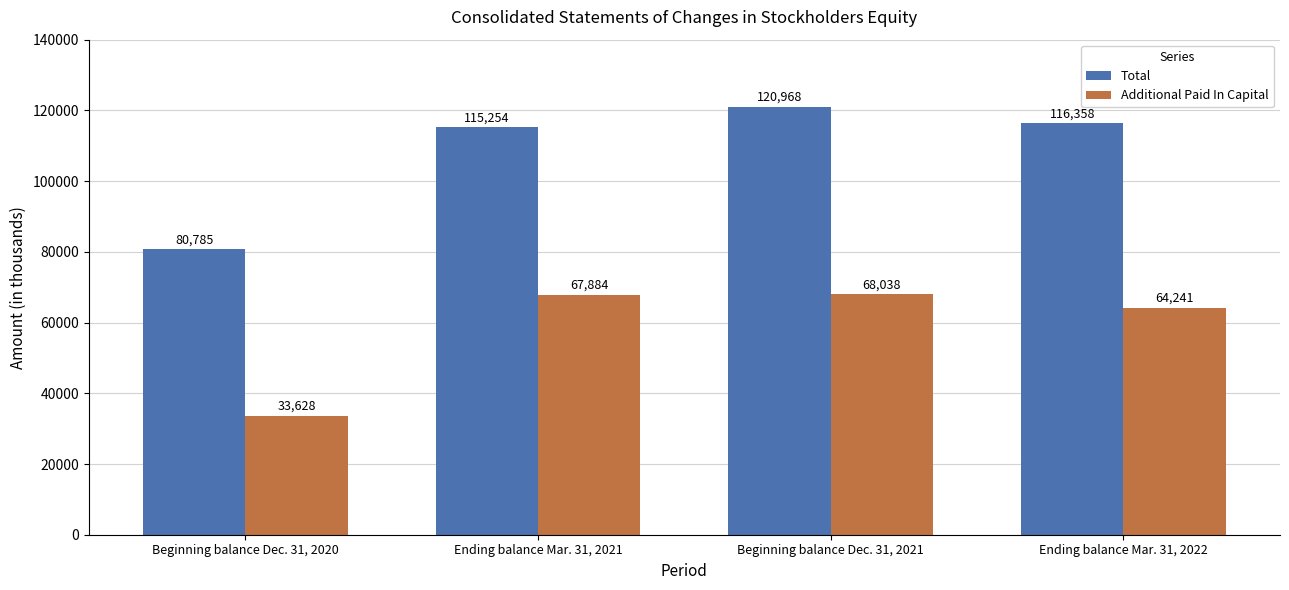

Are the bars grouped side by side (vs. stacked)?

Yes